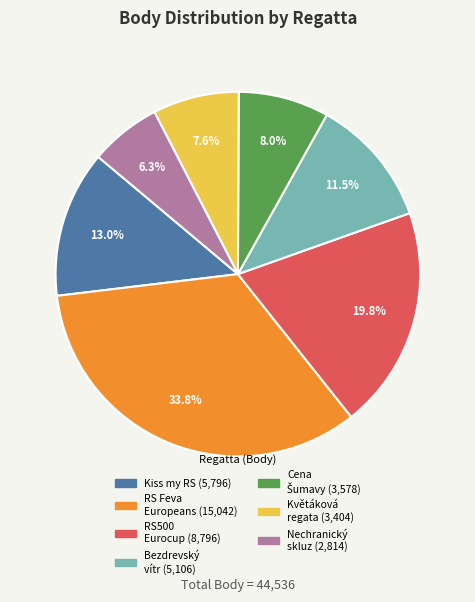

How many segments does this pie chart have?

7